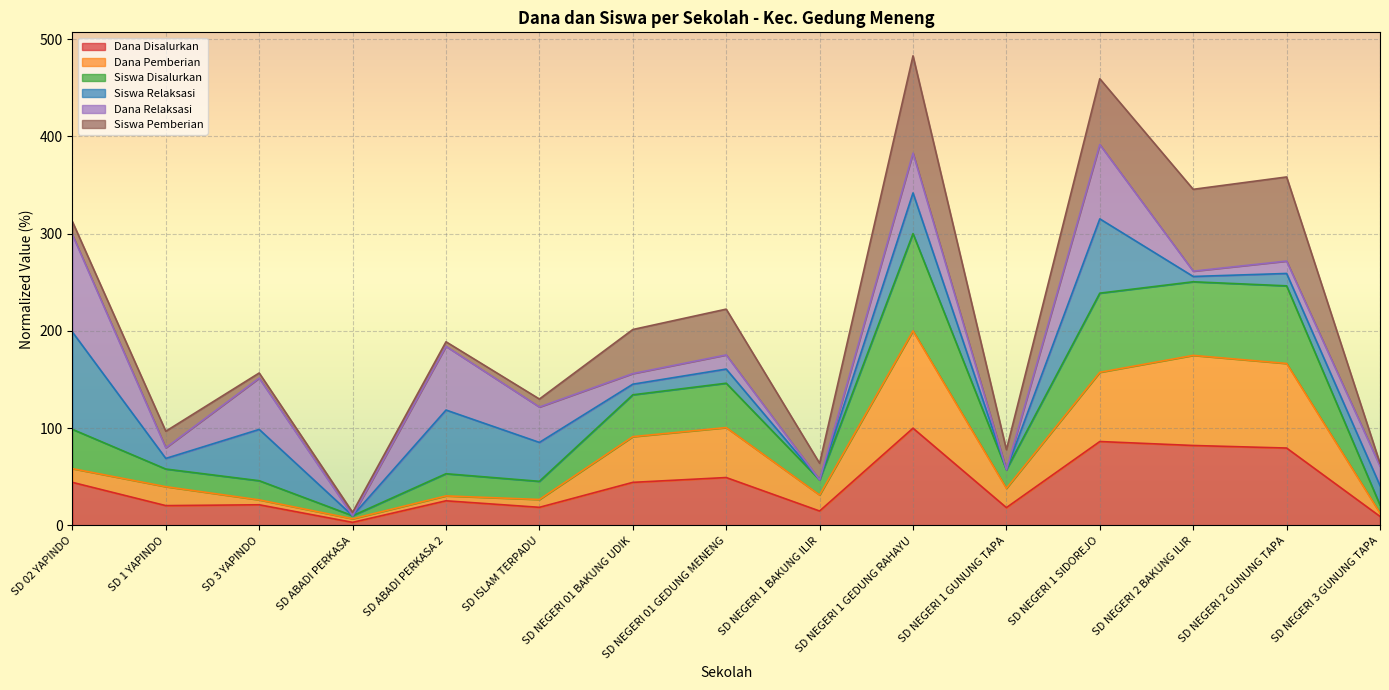

At which label does Dana Disalurkan reach its peak?

SD NEGERI 1 GEDUNG RAHAYU